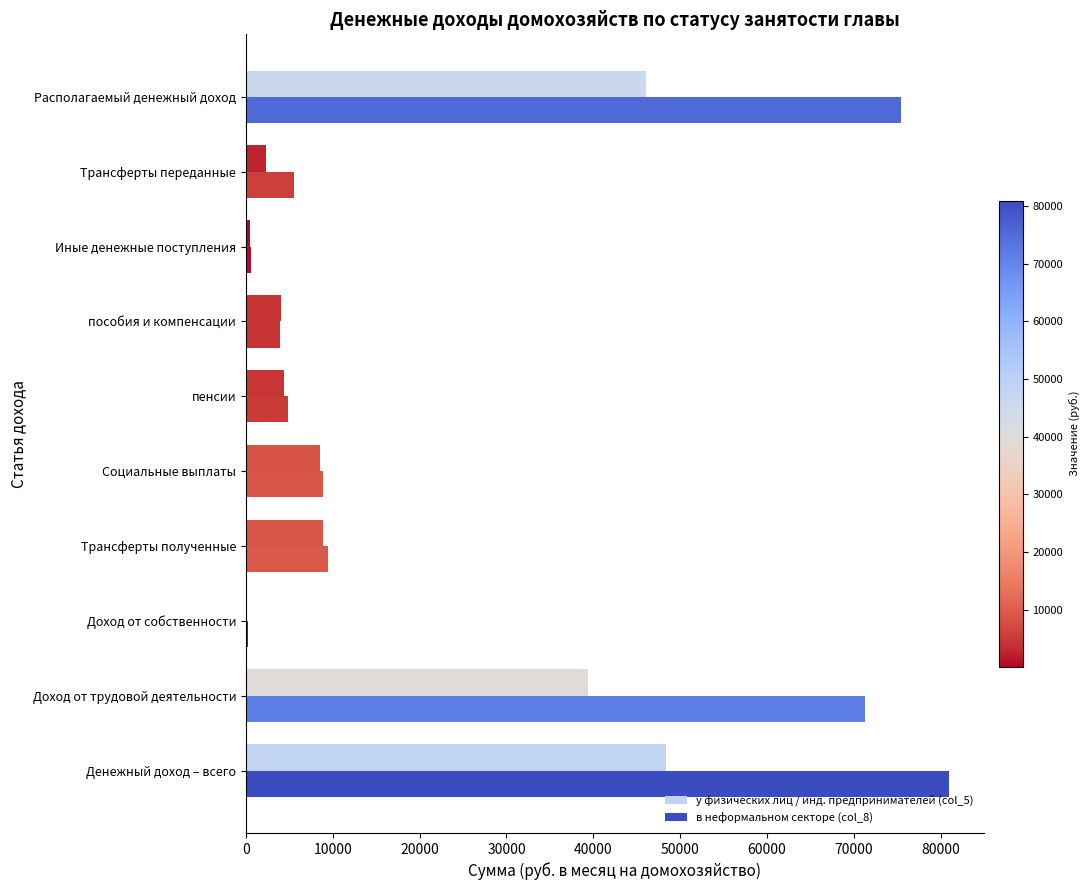

List the series in order of their overall mean, highest first.

в неформальном секторе (col_8), у физических лиц / инд. предпринимателей (col_5)